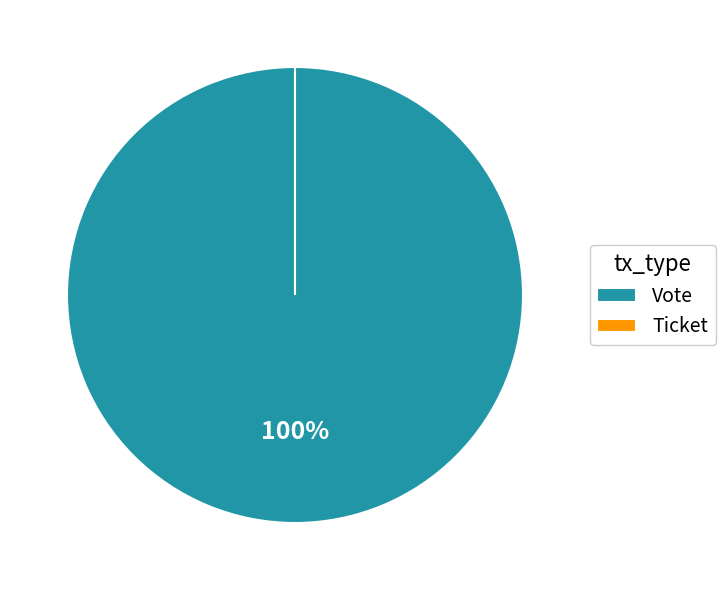

Which slice is the smallest?

Ticket